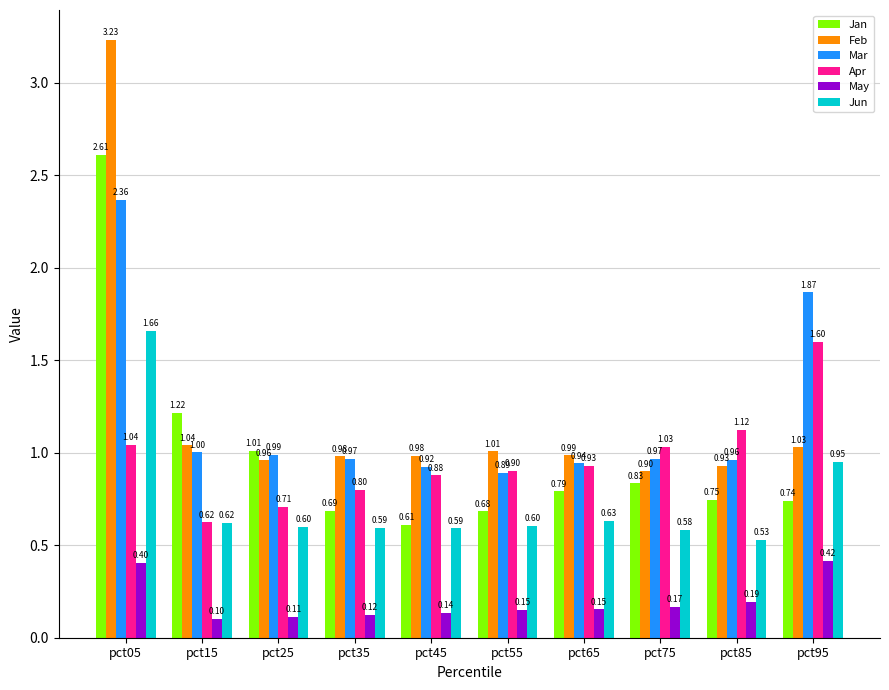

At which category is the sum across all series the highest?

pct05